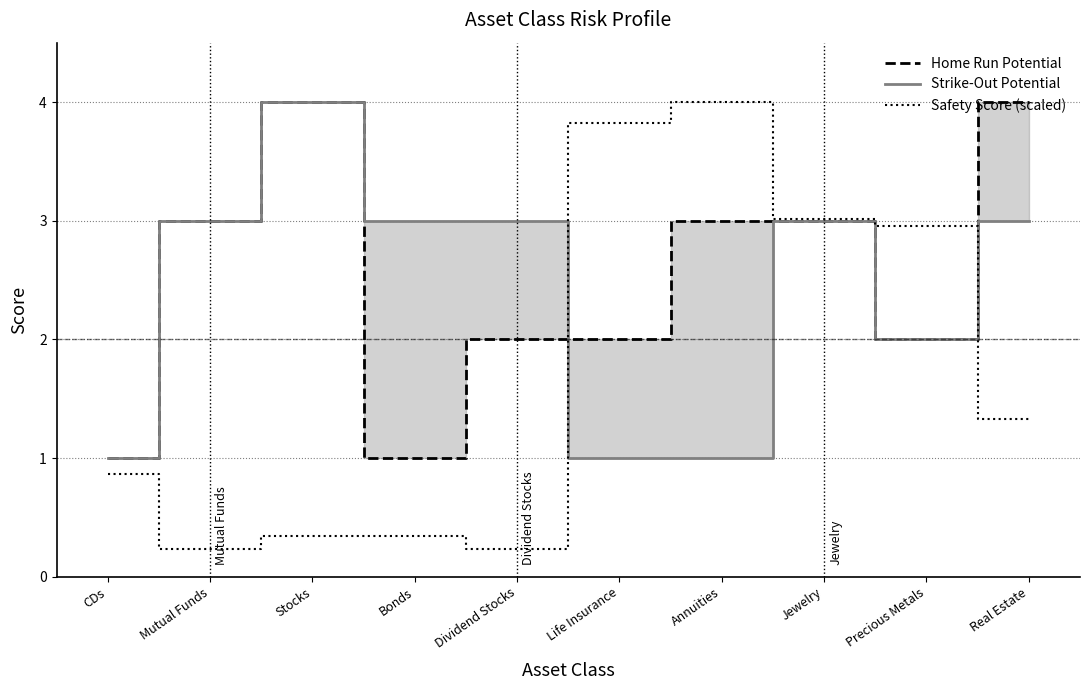

Is it true that Safety Score (scaled) equals 0.9 at Real Estate?

False